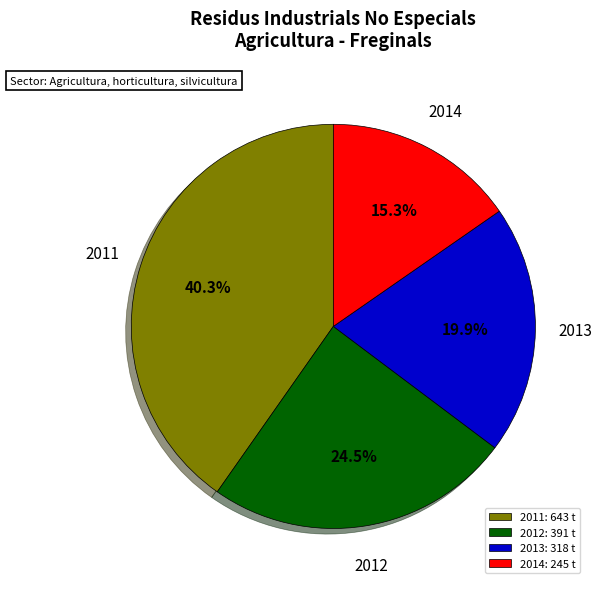

Rank the categories by value from lowest to highest.

2014: 245 t, 2013: 318 t, 2012: 391 t, 2011: 643 t